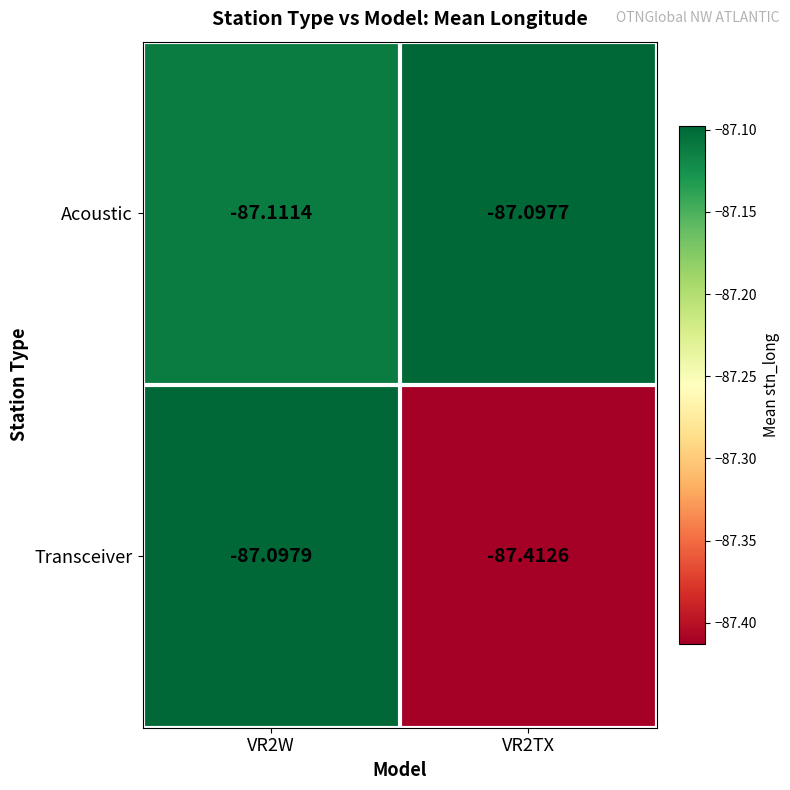

Between VR2W and VR2TX, which series saw the biggest shift?

Transceiver